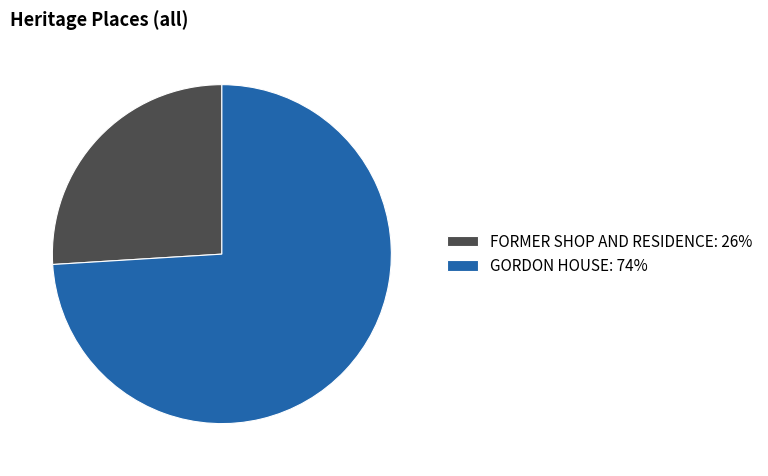

Combined, do GORDON HOUSE and FORMER SHOP AND RESIDENCE account for over 50%?

Yes